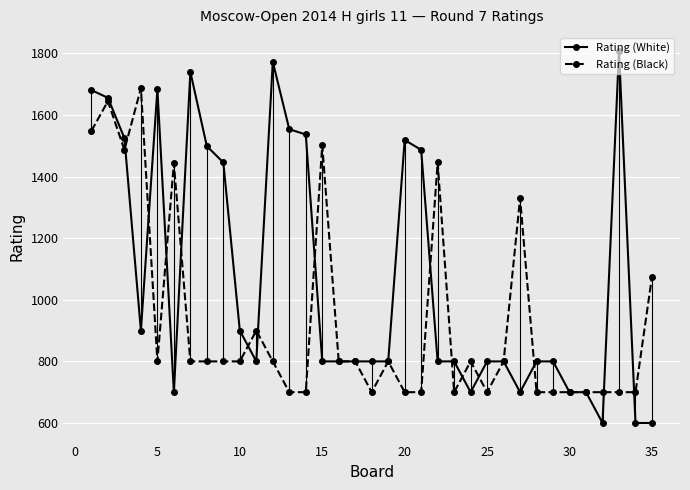

List the series in order of their overall mean, lowest first.

Rating (Black), Rating (White)